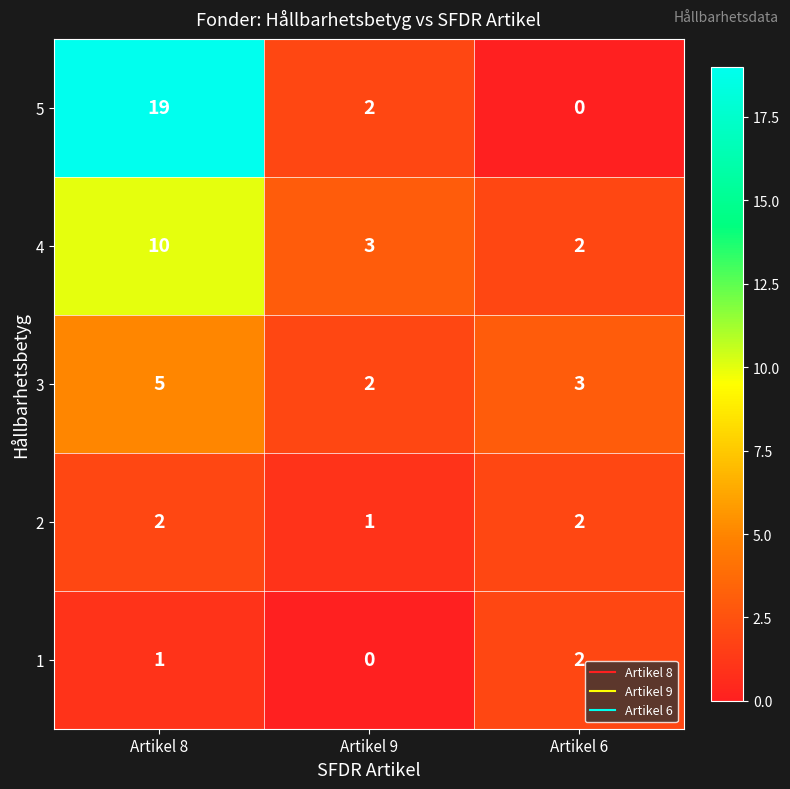

What is the difference between the highest and lowest values at Artikel 6?

3